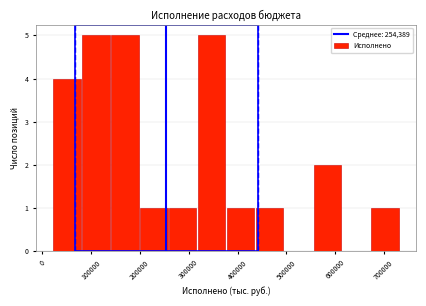

Reading left to right, transcribe this chart: for each bar, give the range it covers on the x-axis and its height. Neither the bar edges nor the heights are printed on the chart, so give them approximately, as read against the axes.

20000 to 80000: 4
80000 to 140000: 5
140000 to 200000: 5
200000 to 260000: 1
260000 to 320000: 1
320000 to 380000: 5
380000 to 440000: 1
440000 to 500000: 1
500000 to 550000: 0
550000 to 610000: 2
610000 to 670000: 0
670000 to 730000: 1